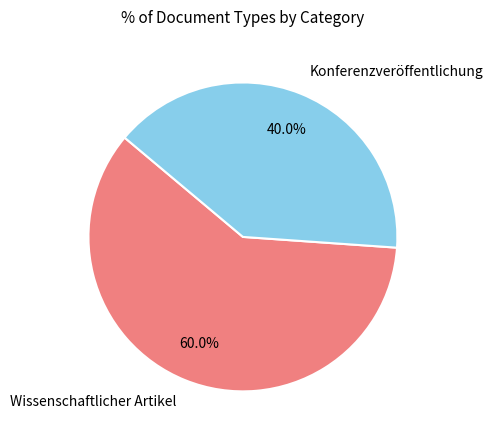

What portion of the pie excludes Konferenzveröffentlichung?

60.0%